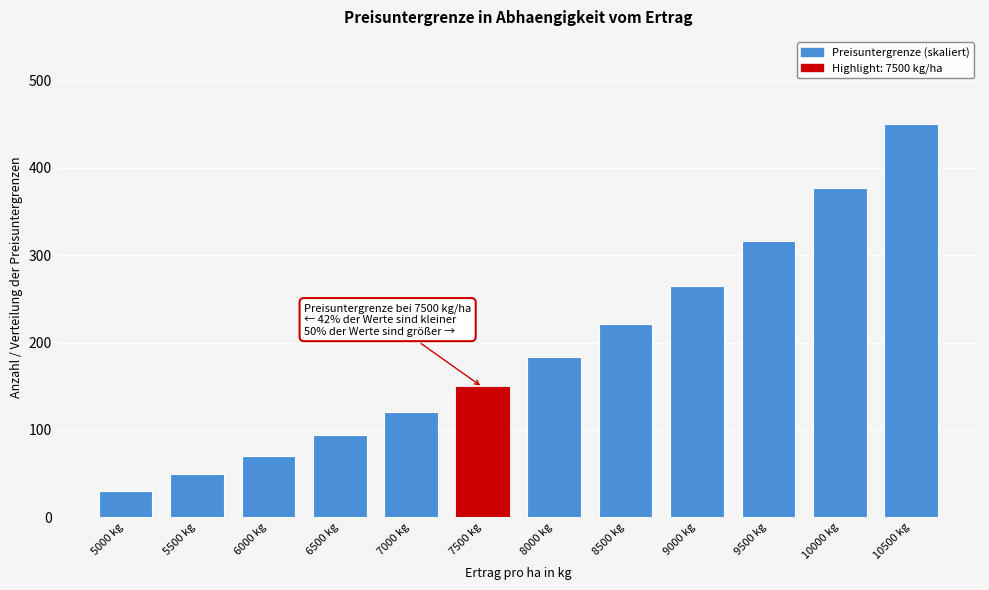

Reading left to right, transcribe all the data shown in this chart.

5000 kg=30	5500 kg=49	6000 kg=70	6500 kg=94	7000 kg=120	7500 kg=149	8000 kg=183	8500 kg=221	9000 kg=265	9500 kg=316	10000 kg=377	10500 kg=450